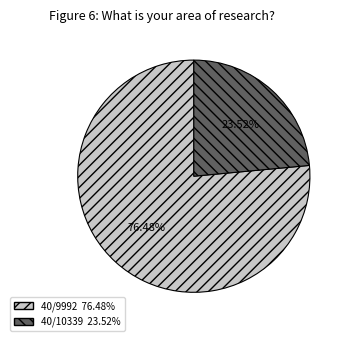

Between 40/9992 and 40/10339, which is larger?

40/9992